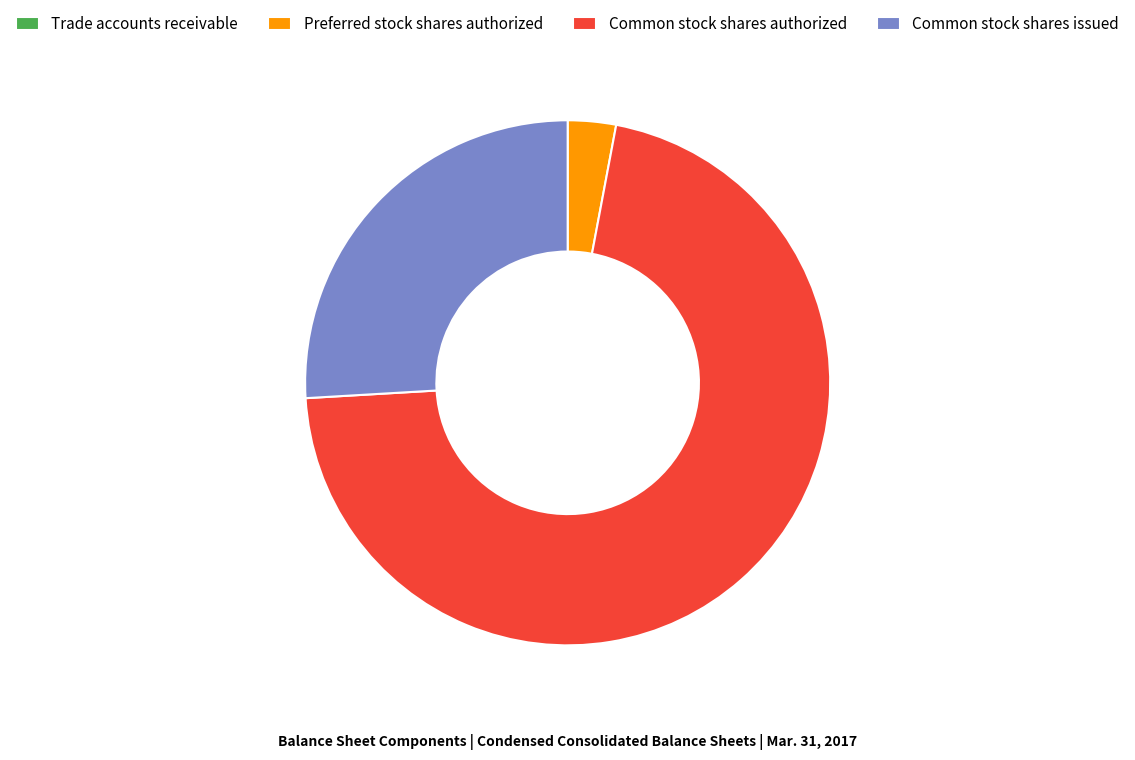

Is there a majority slice in this chart?

Yes